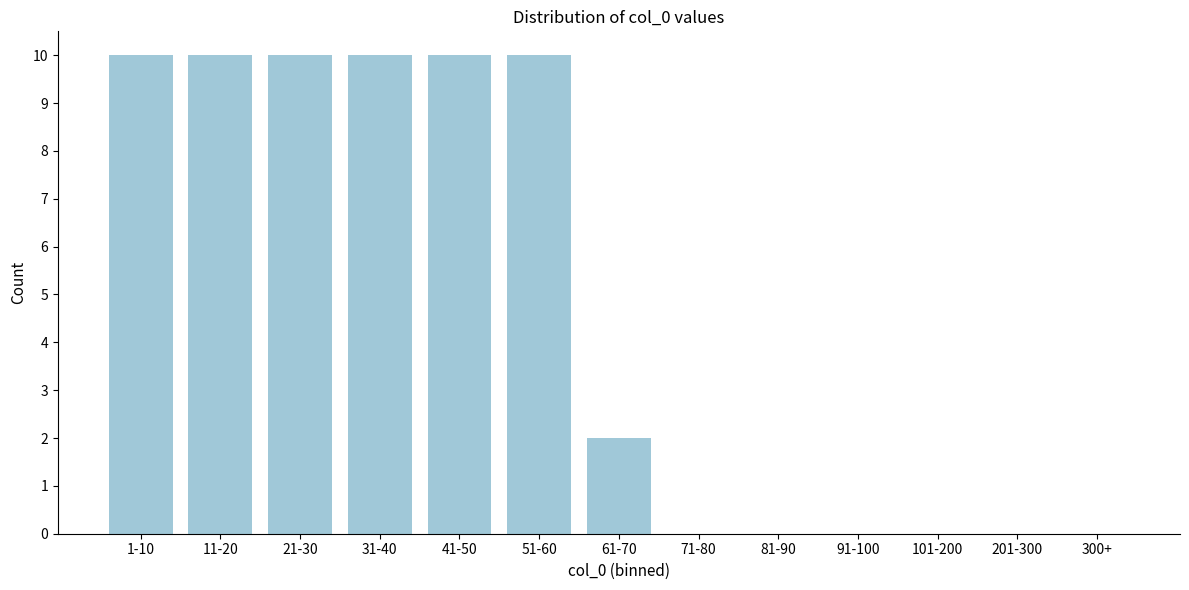

Reading left to right, extract all data points from this chart.

1-10=10	11-20=10	21-30=10	31-40=10	41-50=10	51-60=10	61-70=2	71-80=0	81-90=0	91-100=0	101-200=0	201-300=0	300+=0